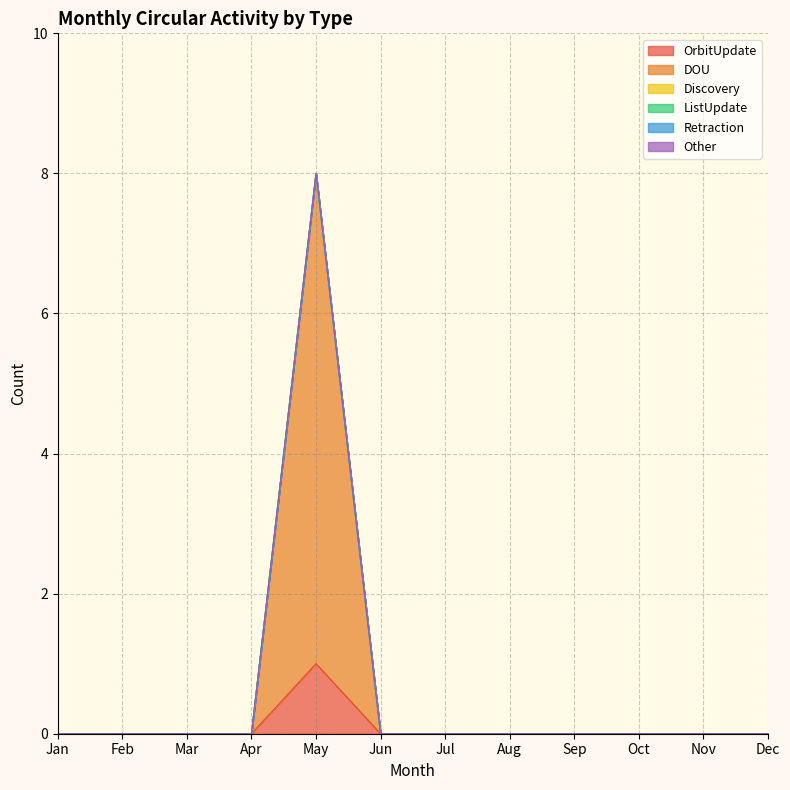

True or false: Retraction has more than 0 points higher than both neighbors.

False